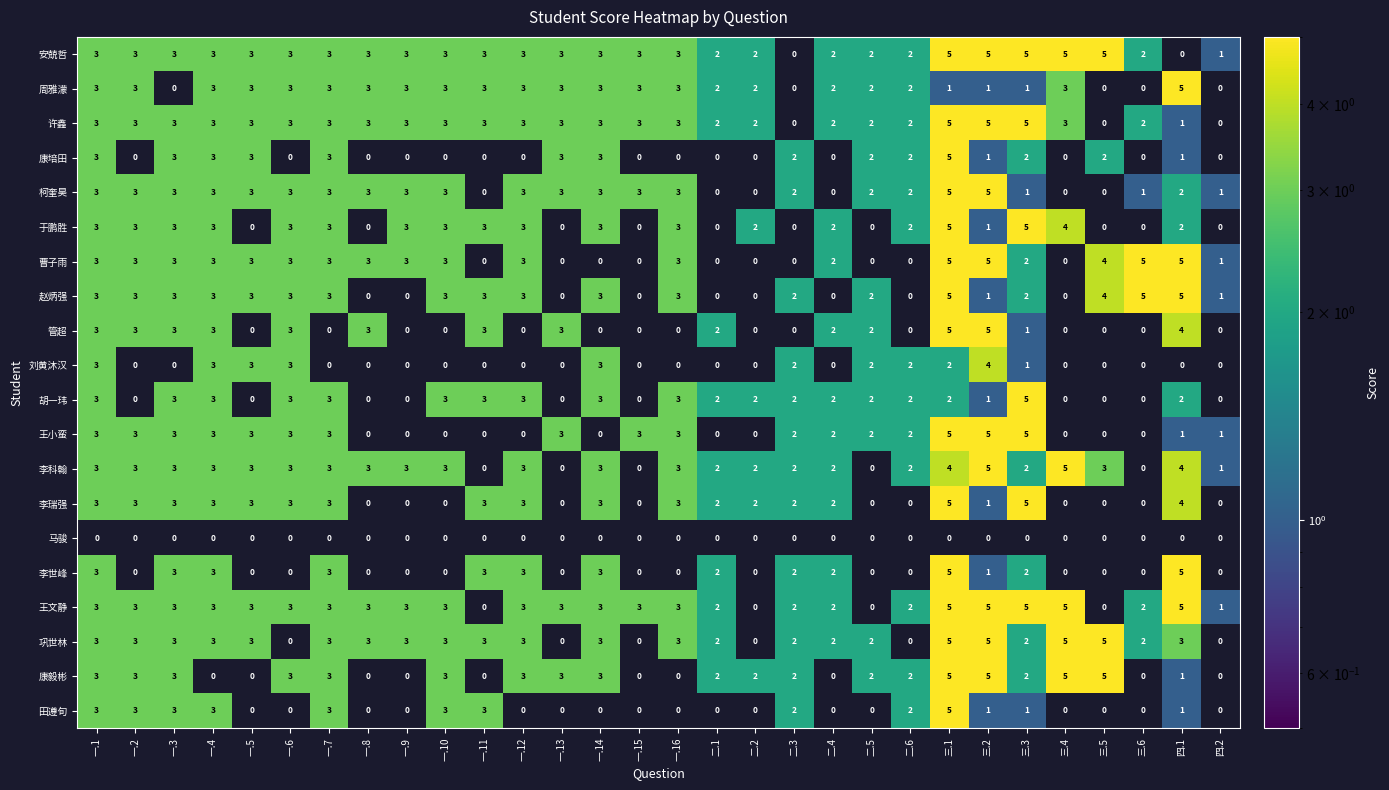

What is the maximum value for 巩世林?

5